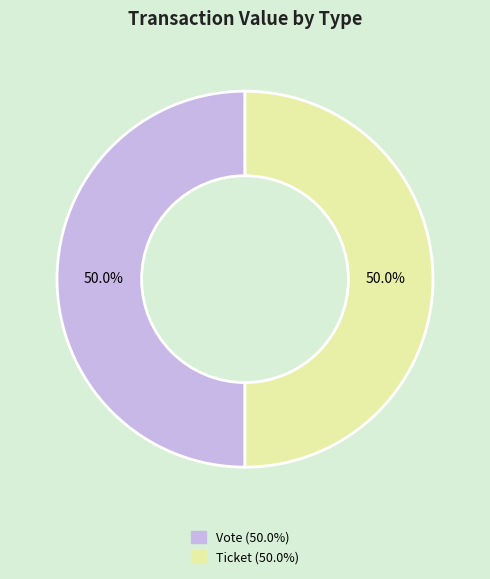

Approximately how many times larger is the value at Ticket compared to Vote?

1.0